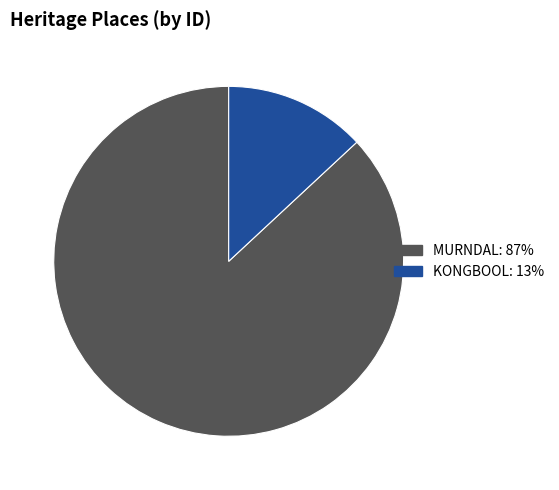

What is the ratio of the value at MURNDAL to the value at KONGBOOL?

6.6